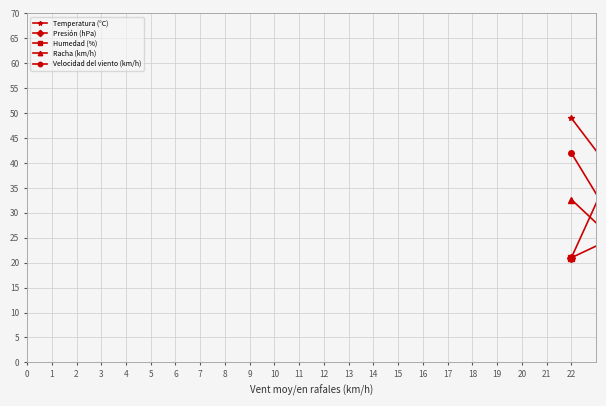

Which category has the highest value in the Racha (km/h) series?

17